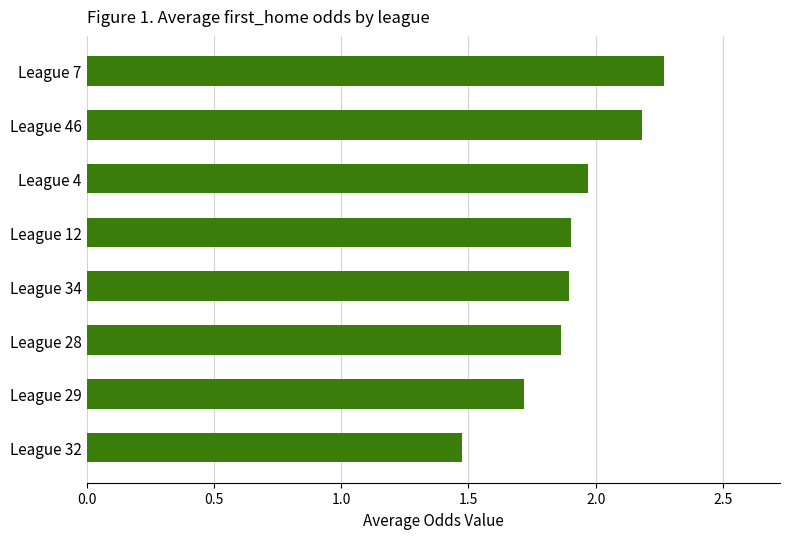

The value at League 28 is 1.9. True or false?

True